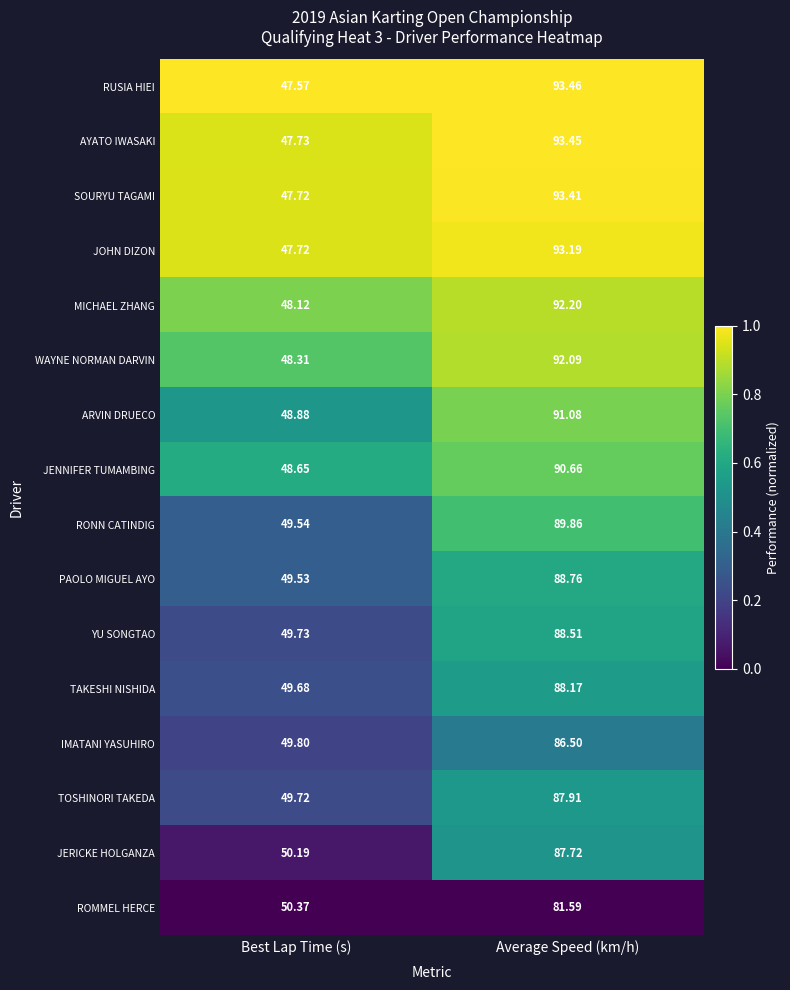

Which series has the largest total across all categories?

AYATO IWASAKI